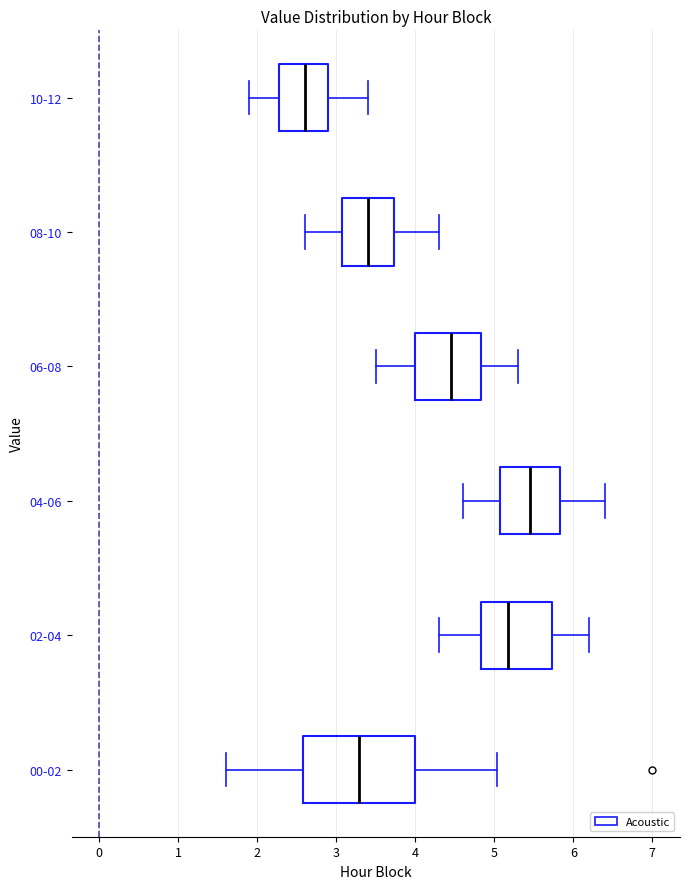

Reading bottom to top, transcribe this box plot: for each box, give where its median line is, the range the box spans, and where its two whiskers end, as read against the x-axis. The values are not printed on the chart, so give them approximately, as read against the axis.

00-02: median 3.3, box 2.6 to 4.0, whiskers 1.6 to 5.0
02-04: median 5.2, box 4.8 to 5.7, whiskers 4.3 to 6.2
04-06: median 5.5, box 5.1 to 5.8, whiskers 4.6 to 6.4
06-08: median 4.5, box 4.0 to 4.8, whiskers 3.5 to 5.3
08-10: median 3.4, box 3.1 to 3.7, whiskers 2.6 to 4.3
10-12: median 2.6, box 2.3 to 2.9, whiskers 1.9 to 3.4